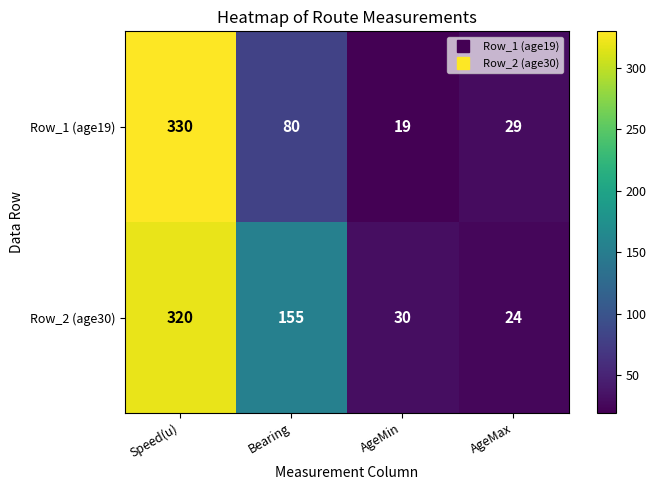

What is the total value across all series at AgeMax?

53